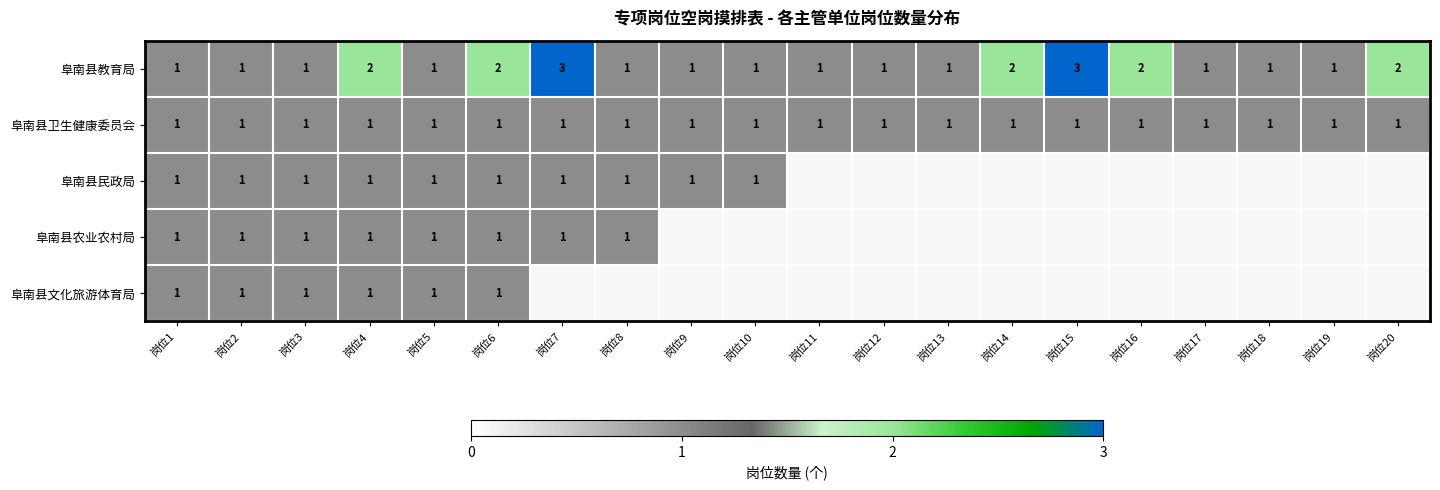

Is it true that 阜南县卫生健康委员会 equals 1 at 岗位20?

True